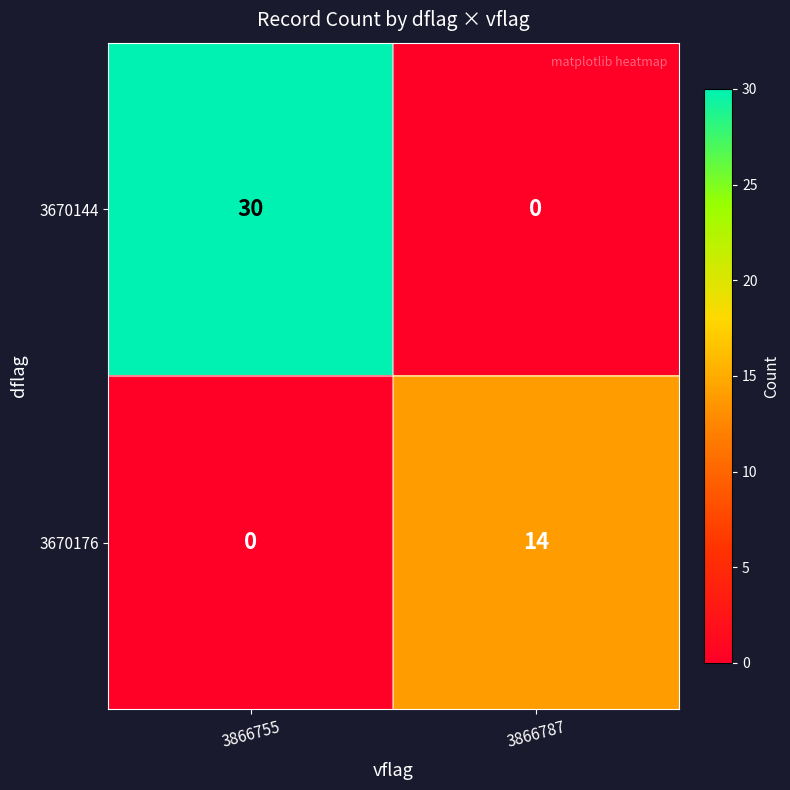

Between 3866755 and 3866787, which series saw the biggest shift?

3670144